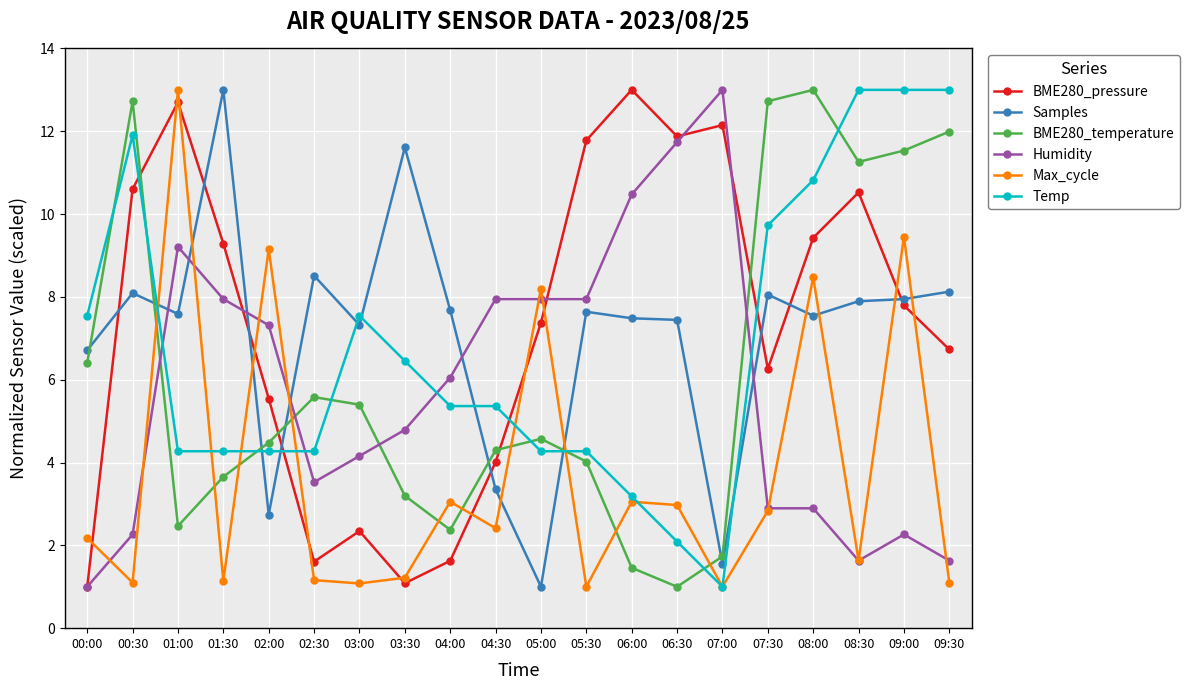

How many intersections are there between BME280_pressure and BME280_temperature?

4